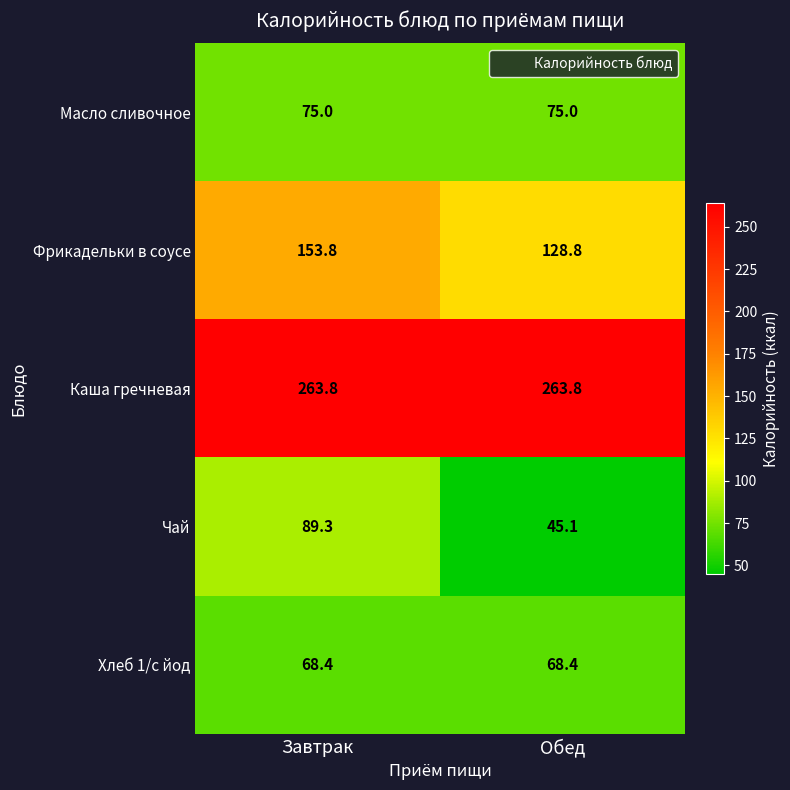

True or false: Фрикадельки в соусе has a value of 153.8 at Завтрак.

True